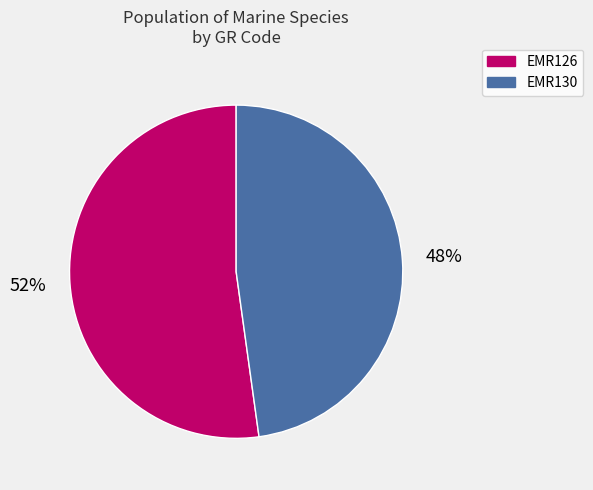

Rank the categories by value from highest to lowest.

EMR126, EMR130